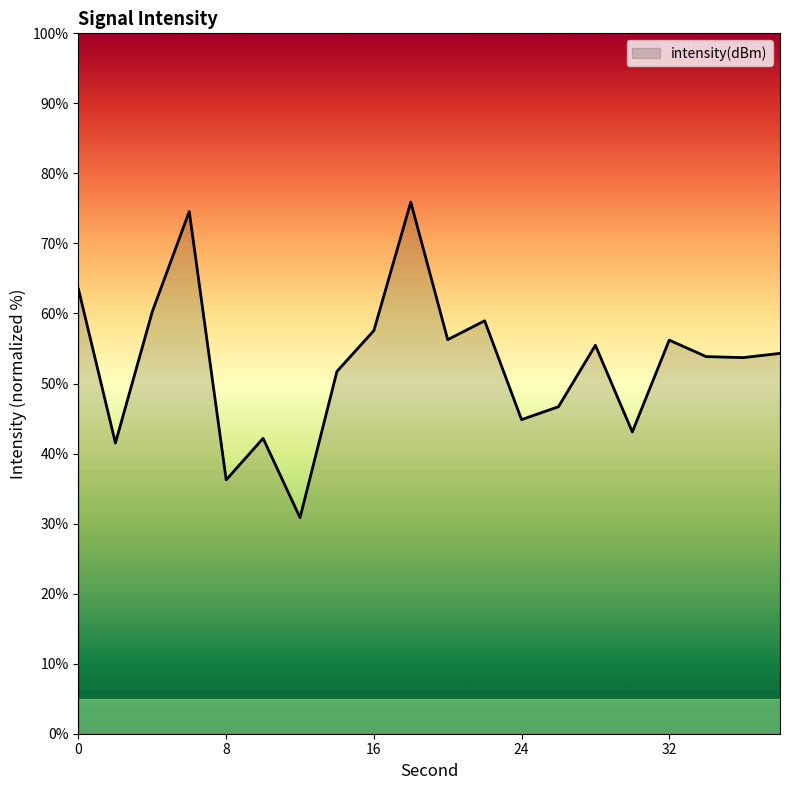

Count the number of categories in the chart.

20